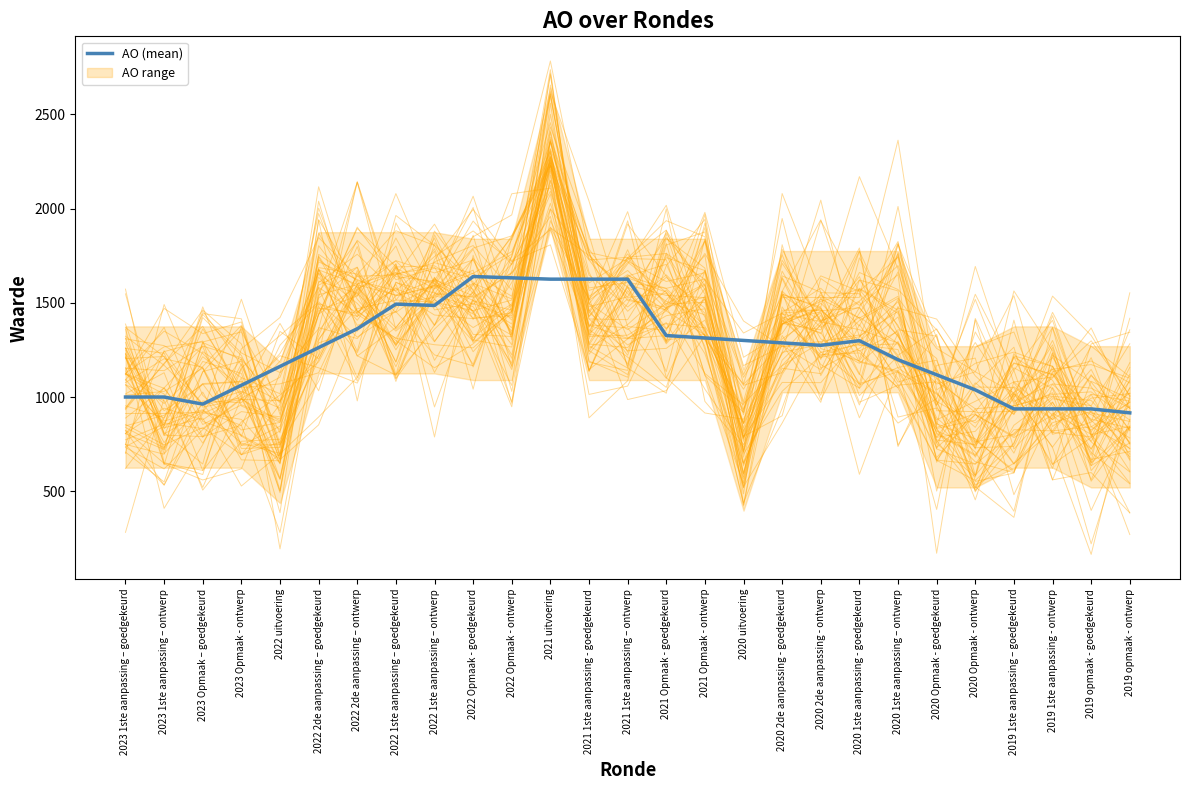

Does the chart display data point markers on the line(s)?

No